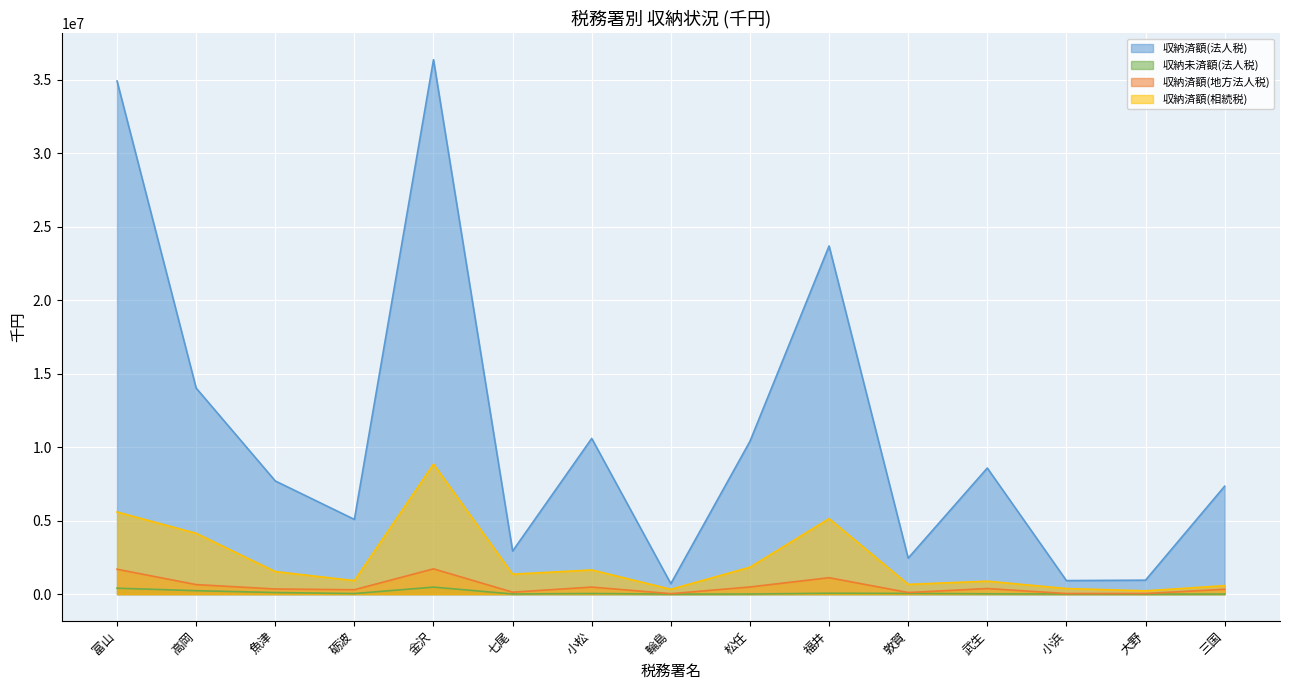

Where is 収納未済額(法人税) nearest to the value 239297?

高岡